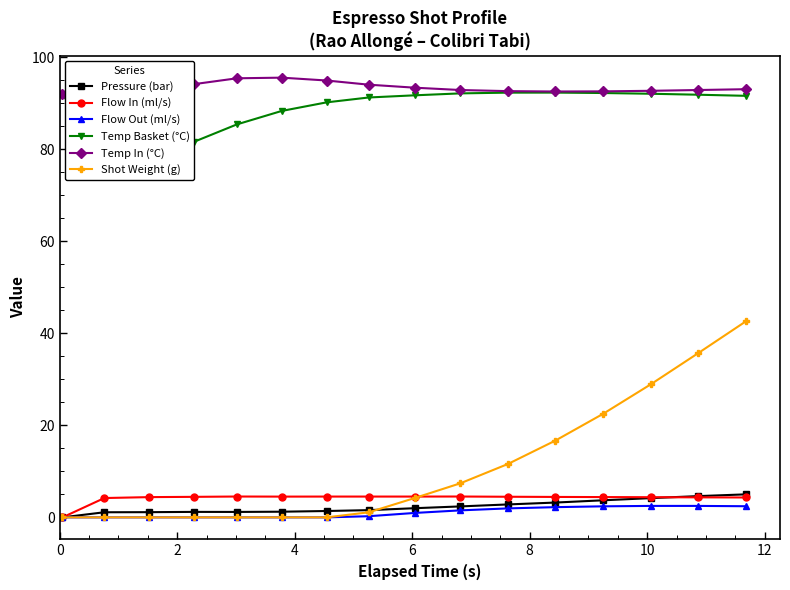

True or false: Flow In (ml/s) has more than 0 points higher than both neighbors.

True